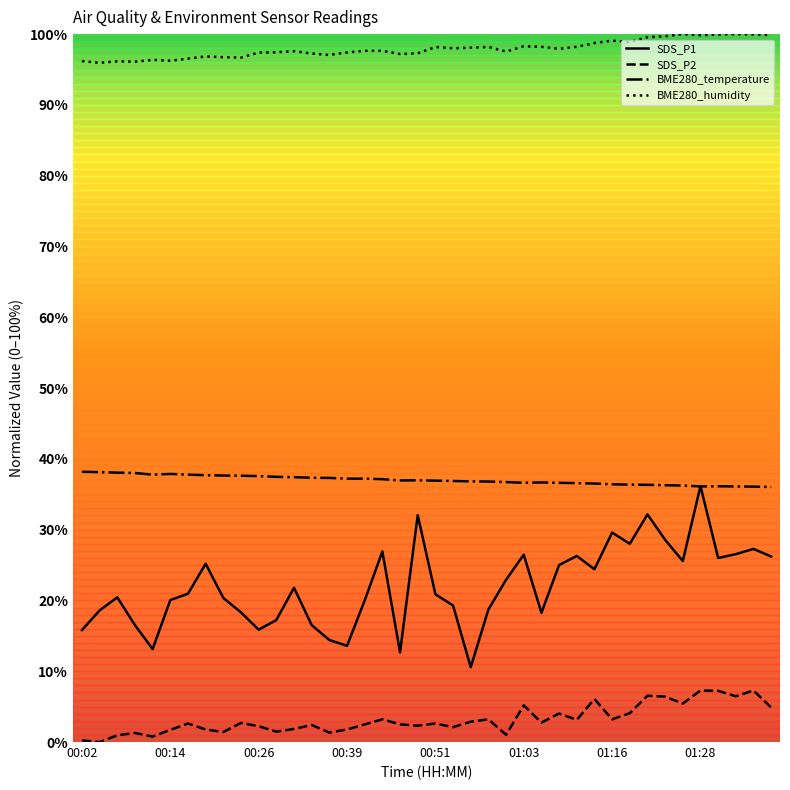

What are all the series names shown in the legend?

SDS_P1, SDS_P2, BME280_temperature, BME280_humidity